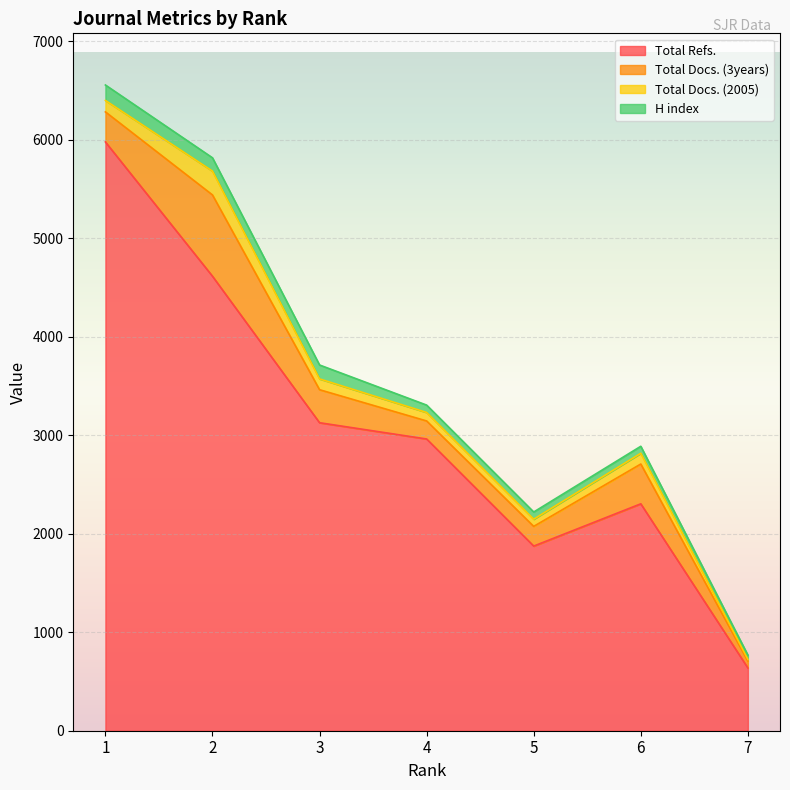

True or false: Total Docs. (3years) and Total Refs. intersect in this chart.

False